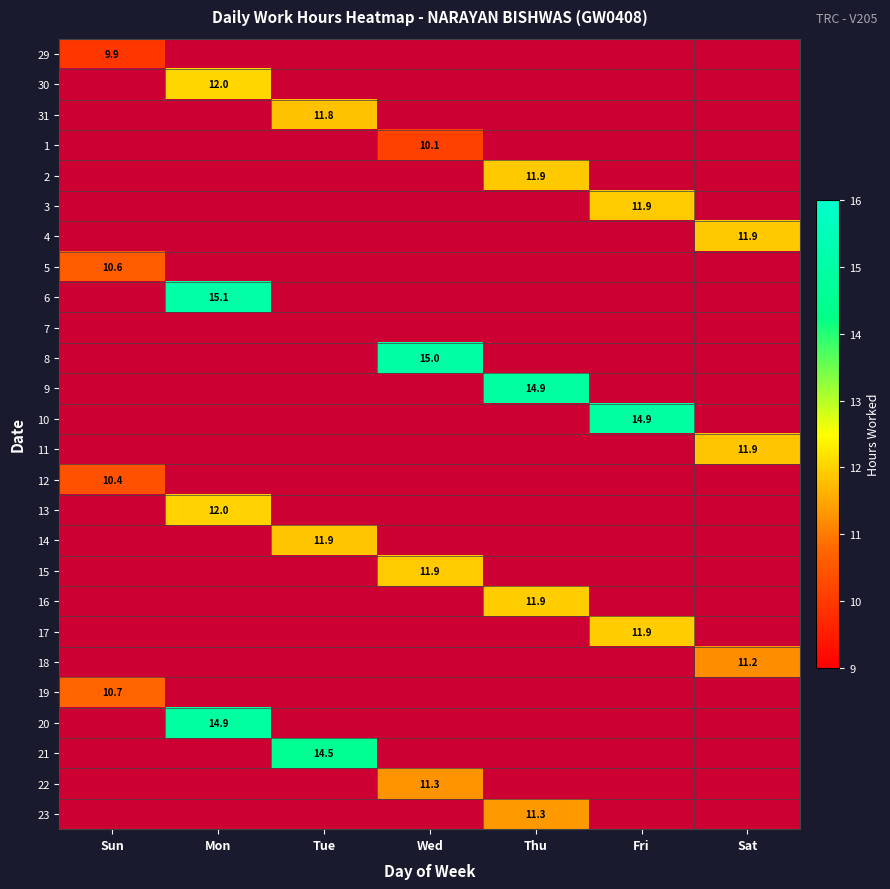

Is it true that 29 equals 9.9 at Sun?

True